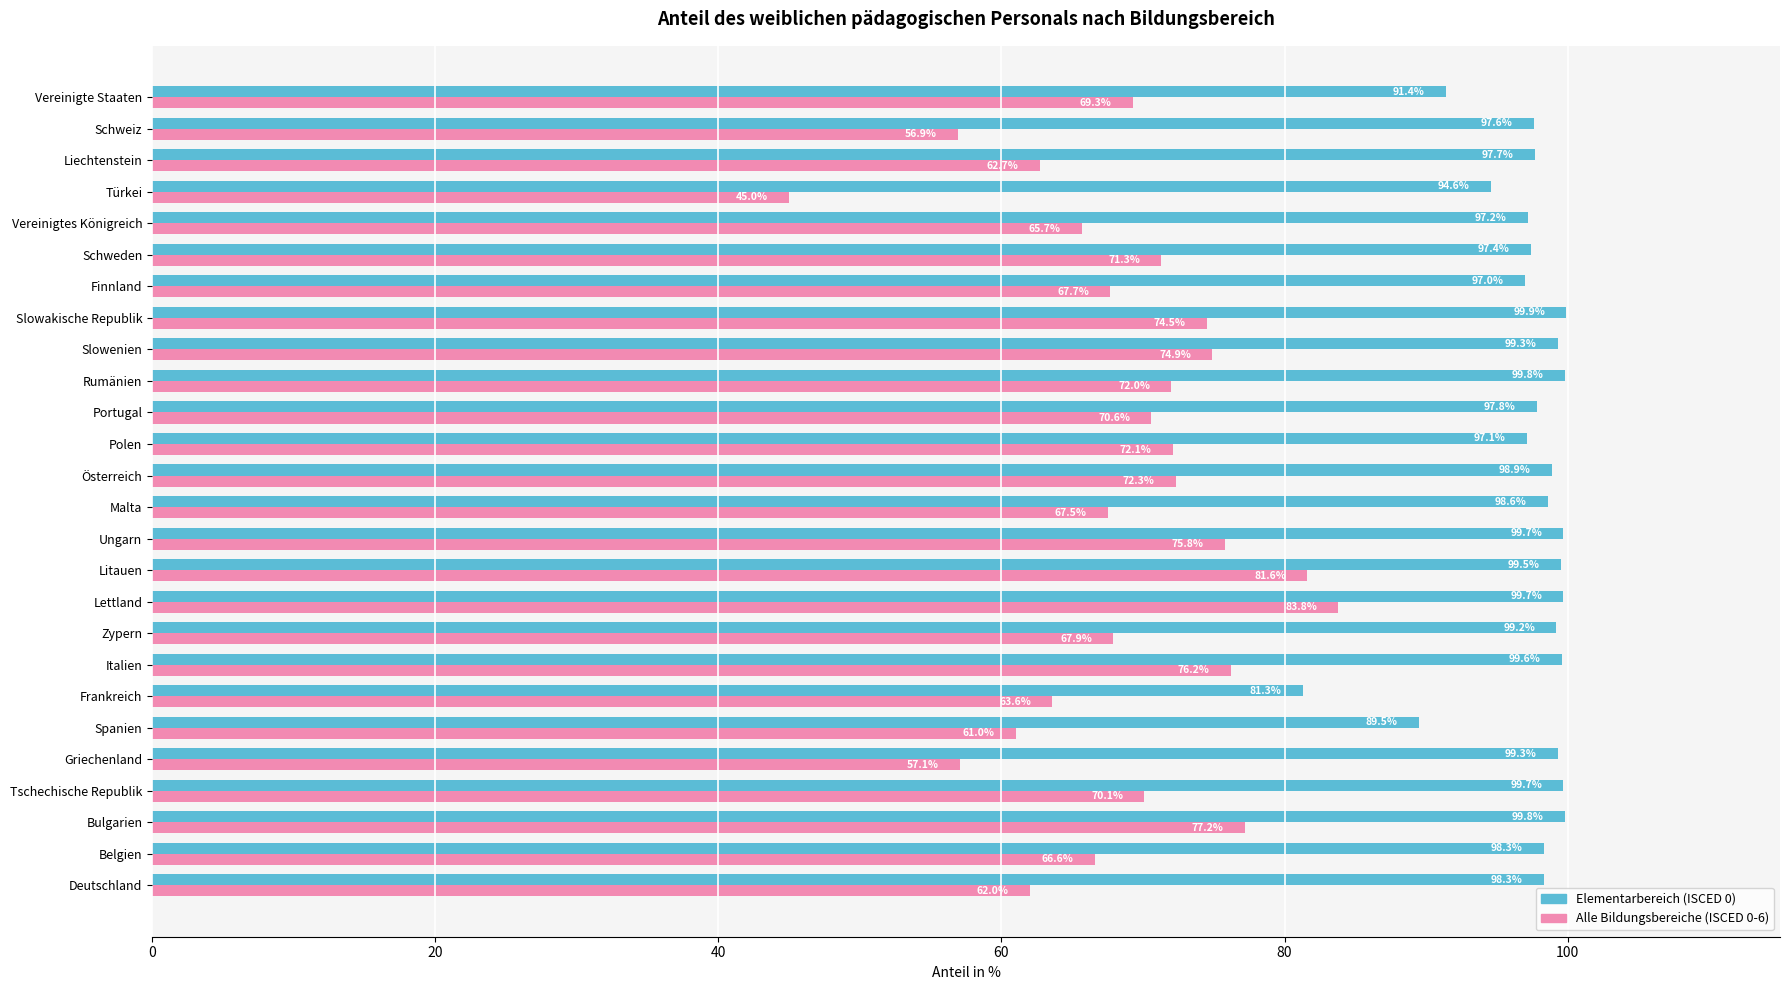

Which series changed the most between Slowakische Republik and Türkei?

Alle Bildungsbereiche (ISCED 0-6)